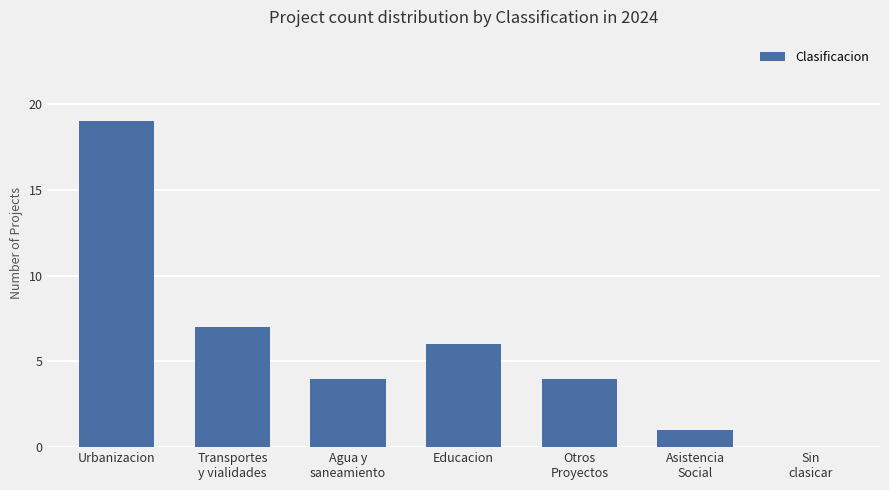

At which category does the chart reach its peak across all series?

Urbanizacion